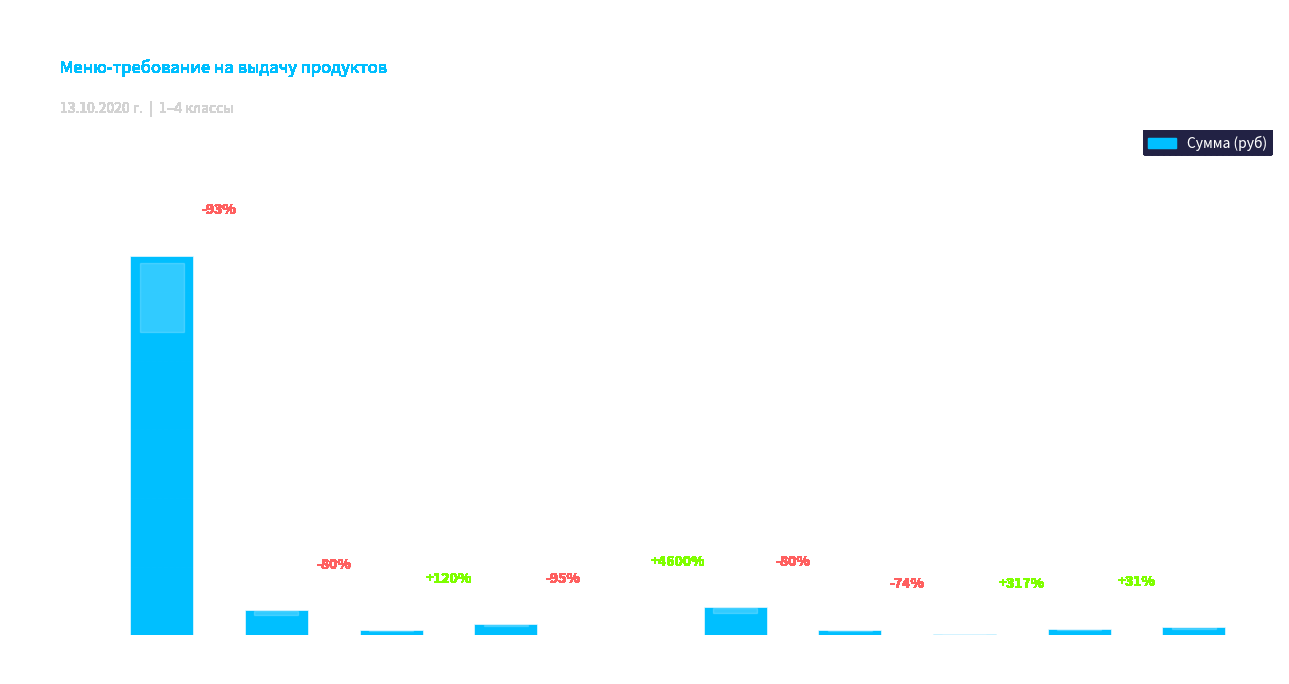

What is the label of the 5th bar from the right?

рис